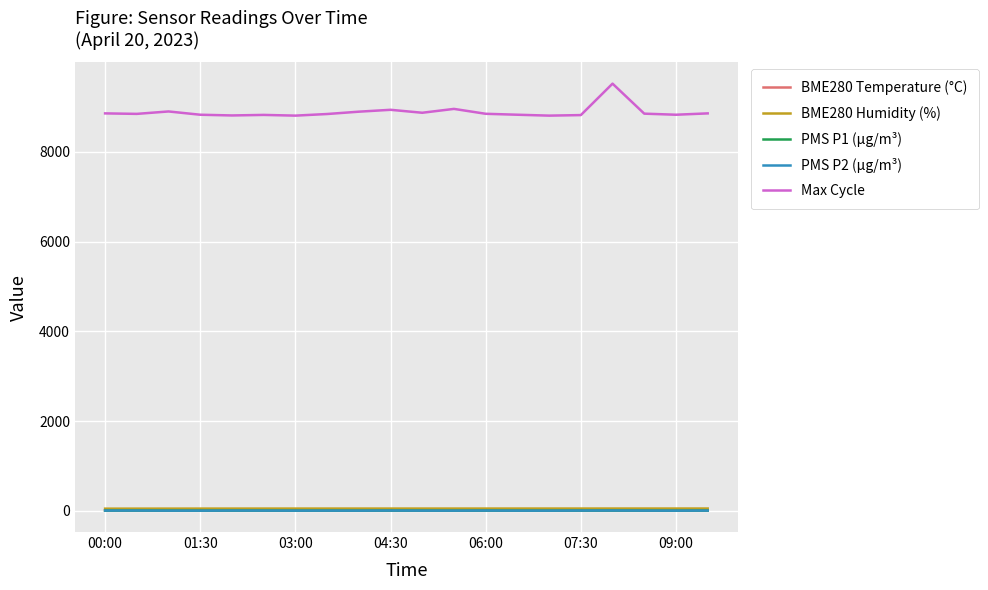

True or false: BME280 Humidity (%) and PMS P1 (µg/m³) intersect in this chart.

False